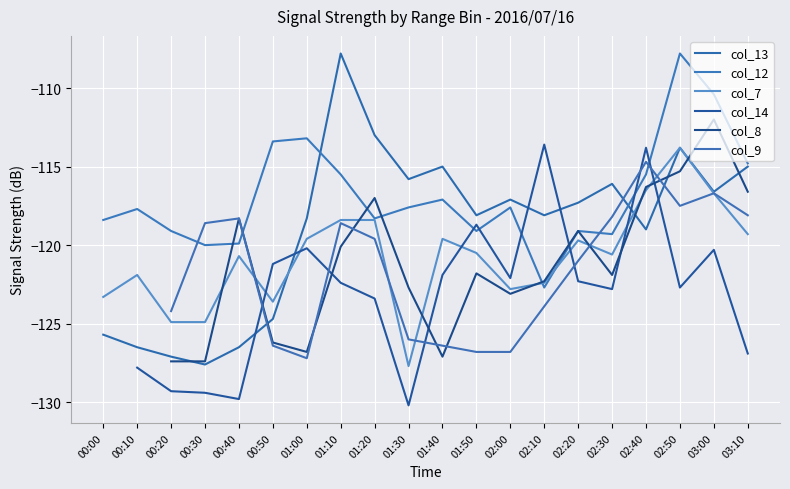

Does the chart display data point markers on the line(s)?

No